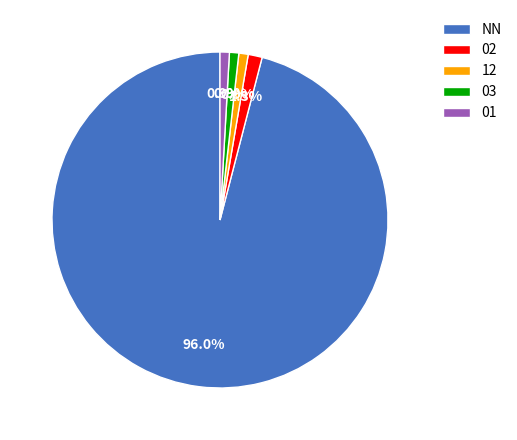

Count the number of slices in the pie.

5